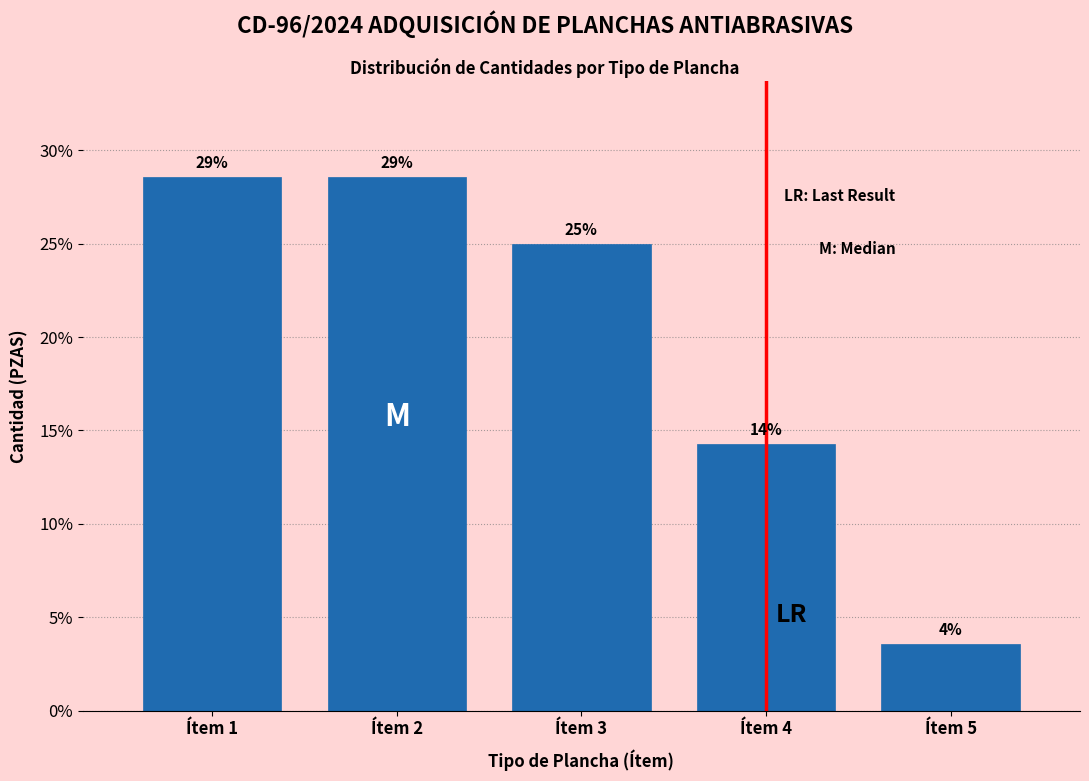

Are the bars horizontal?

No